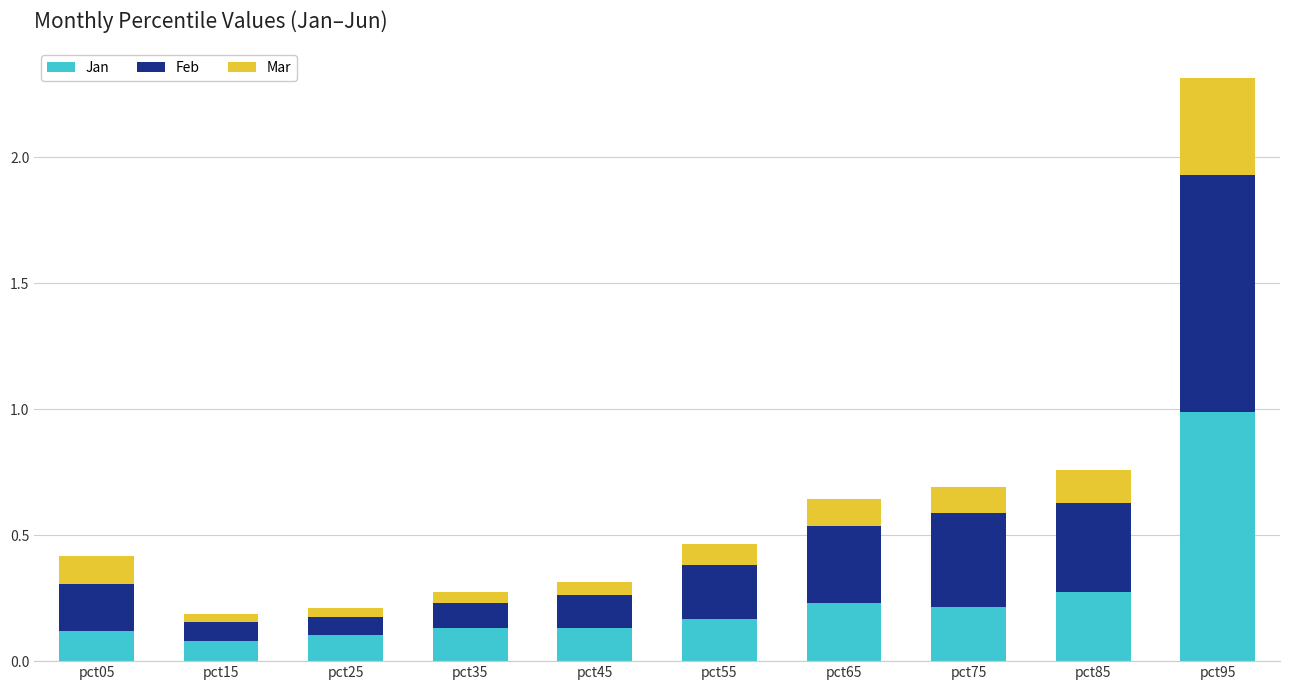

What is the sum of all Jan values?

2.4